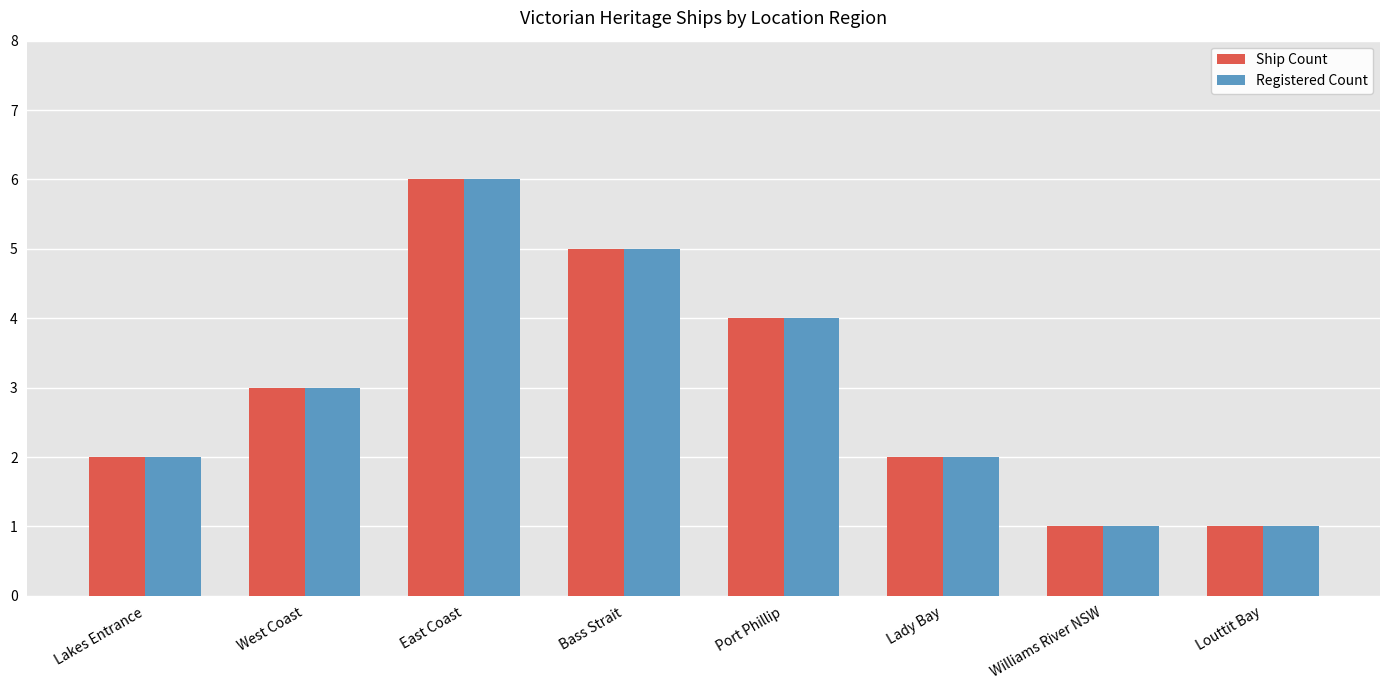

How many bars are there in each group?

2